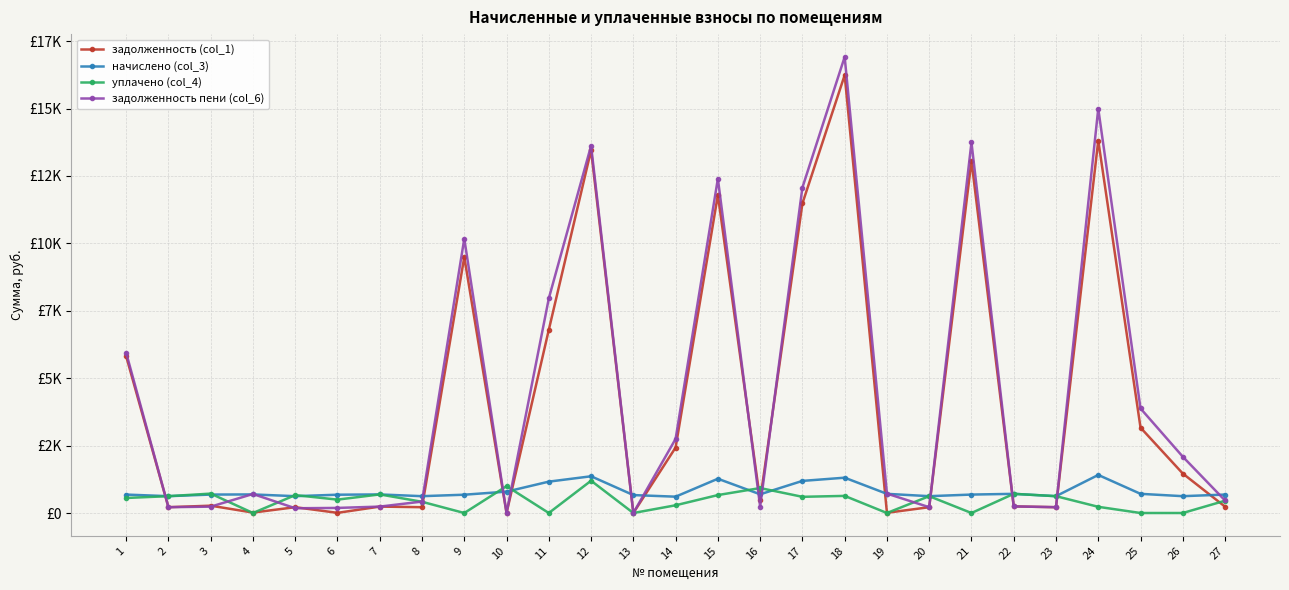

Which series has the largest range (max minus min)?

задолженность пени (col_6)